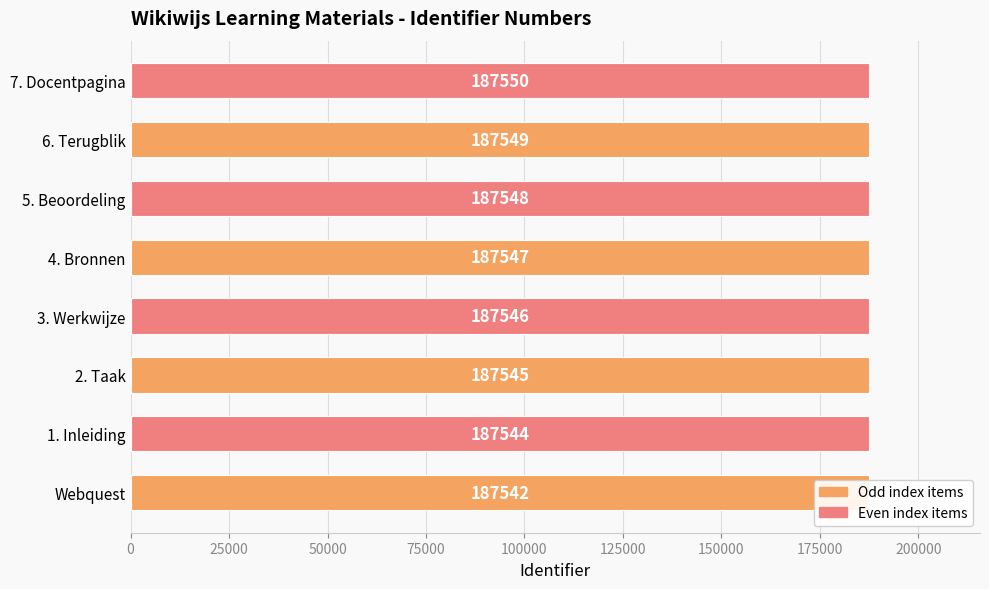

What is the greatest value displayed?

187550